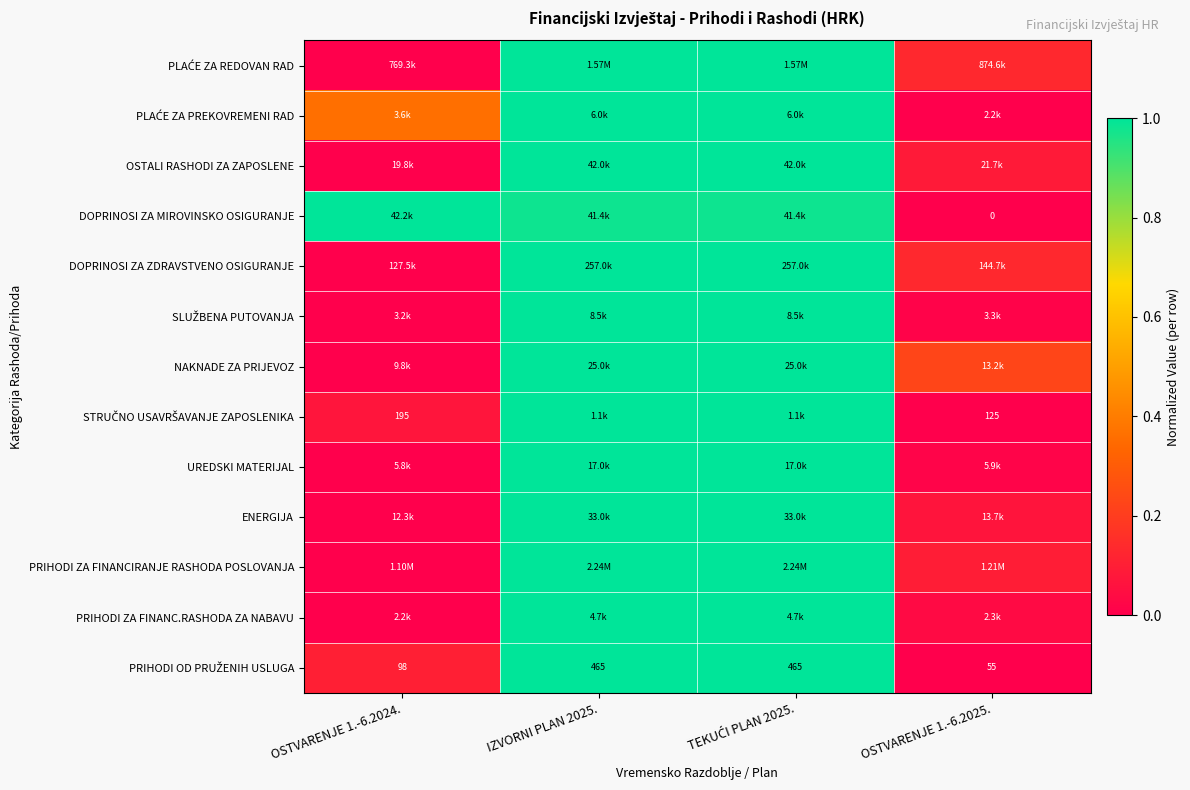

At which category is the sum across all series the highest?

IZVORNI PLAN 2025.